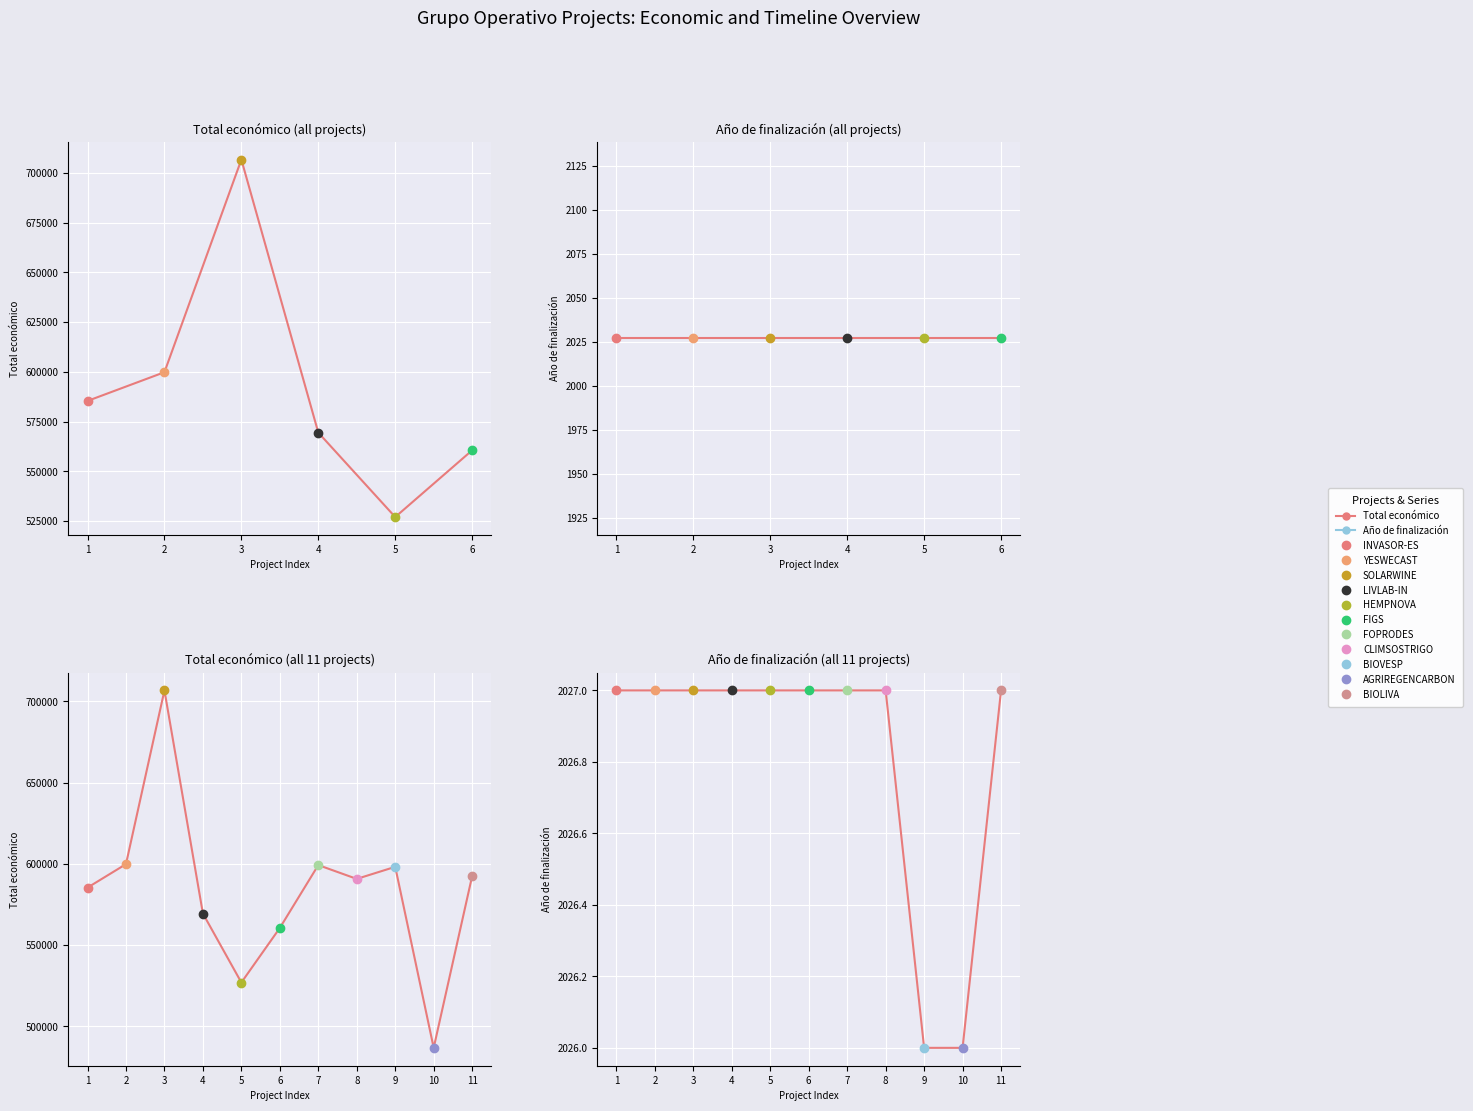

Between 3 and 7, which series saw the biggest shift?

Total económico